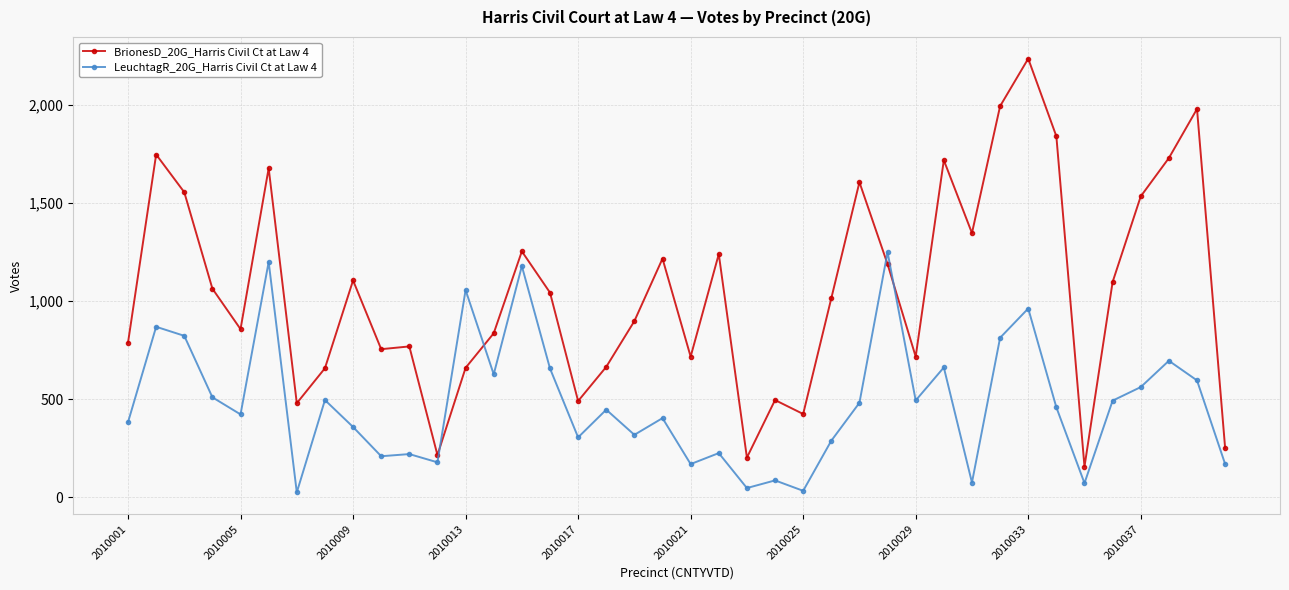

List the series in order of their overall mean, lowest first.

LeuchtagR_20G_Harris Civil Ct at Law 4, BrionesD_20G_Harris Civil Ct at Law 4